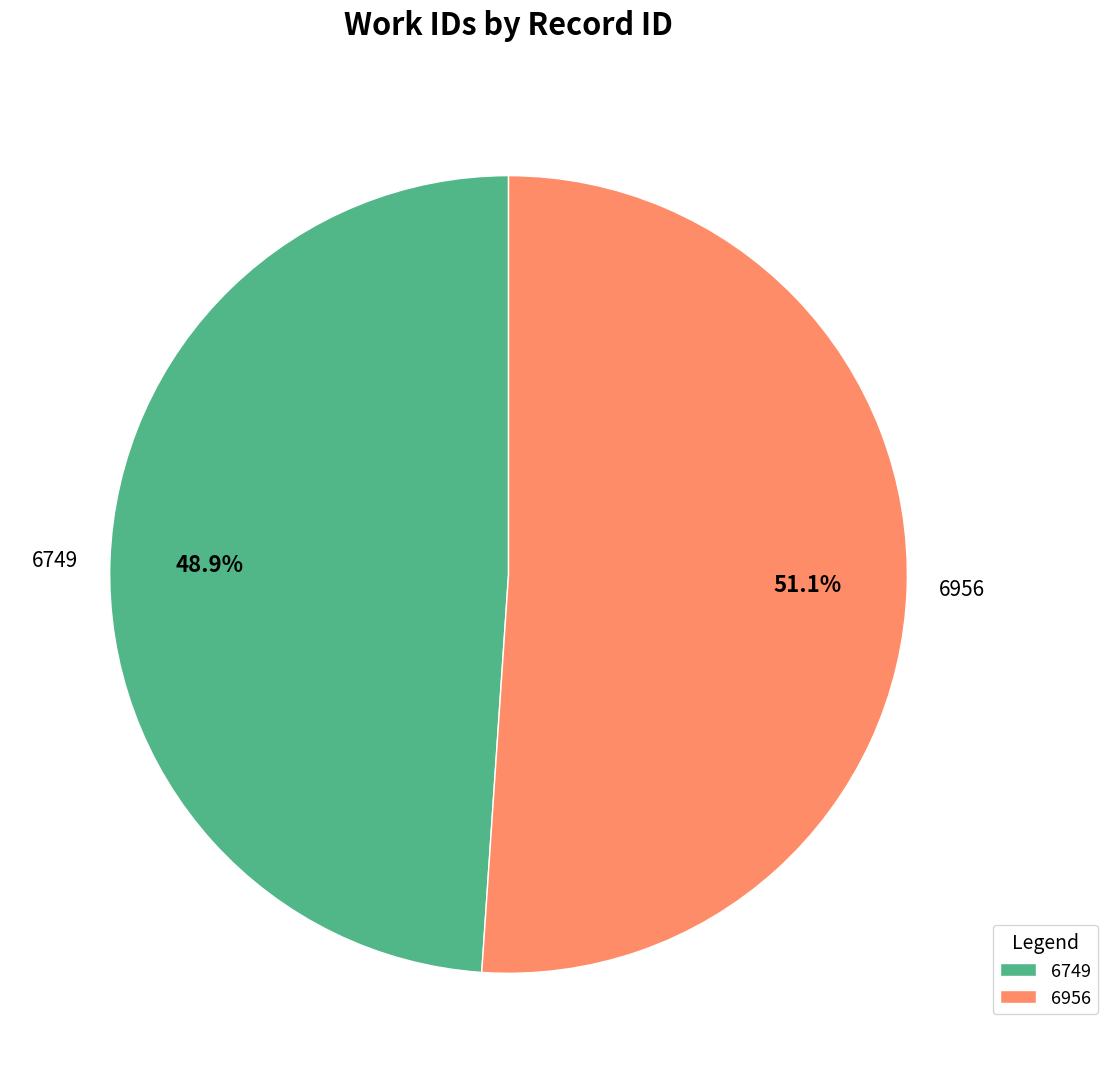

Is the sum of 6956 and 6749 greater than half?

Yes